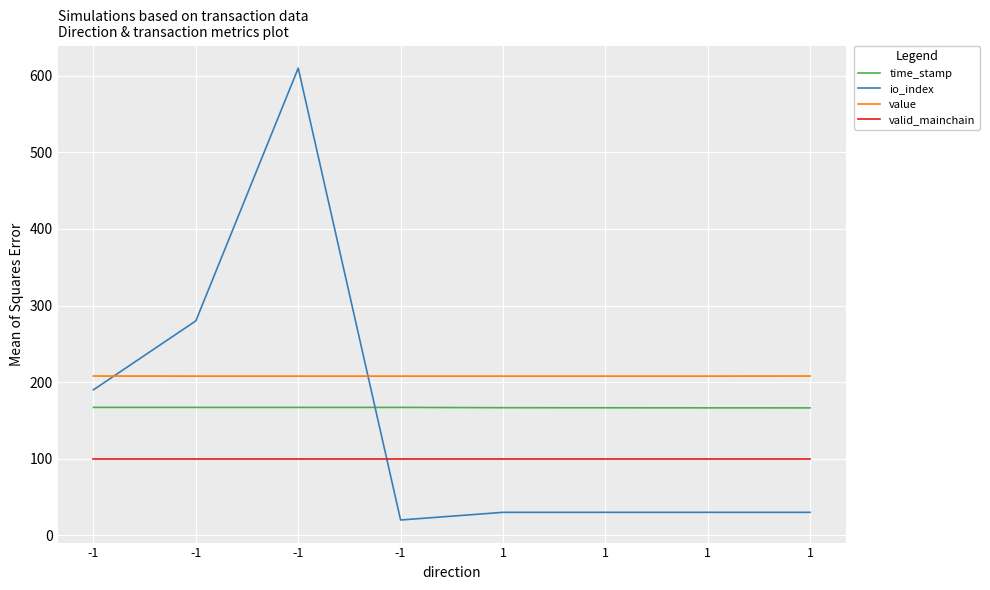

At which label is time_stamp closest to 166?

1